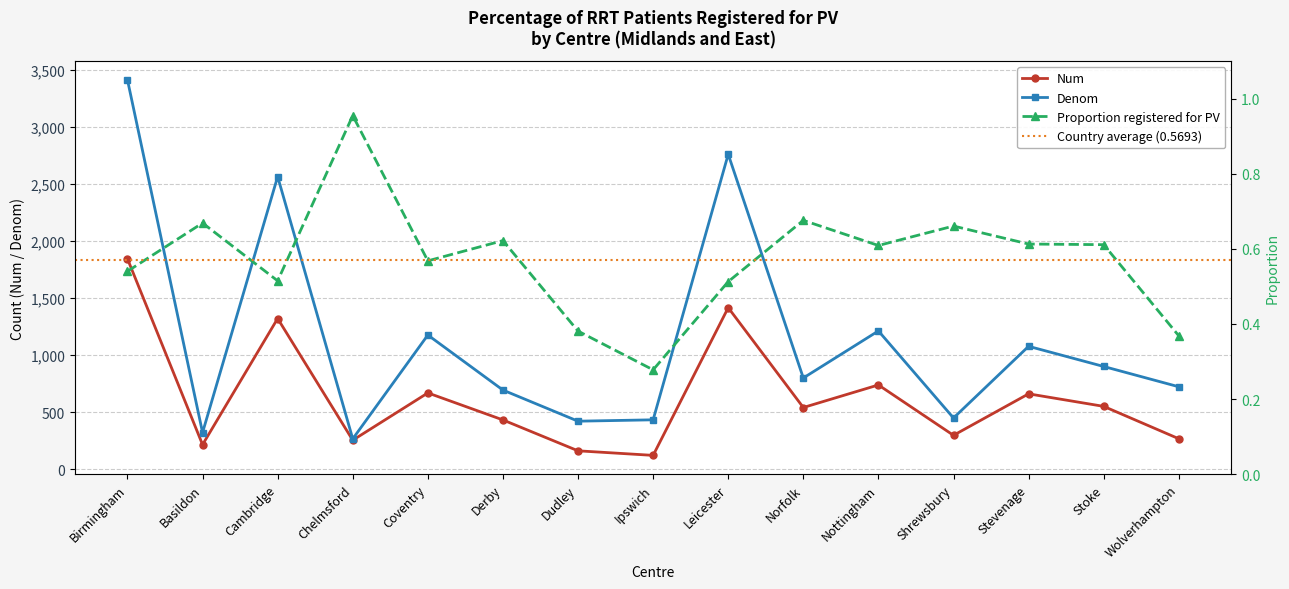

Where is the first local maximum for Proportion registered for PV?

Basildon